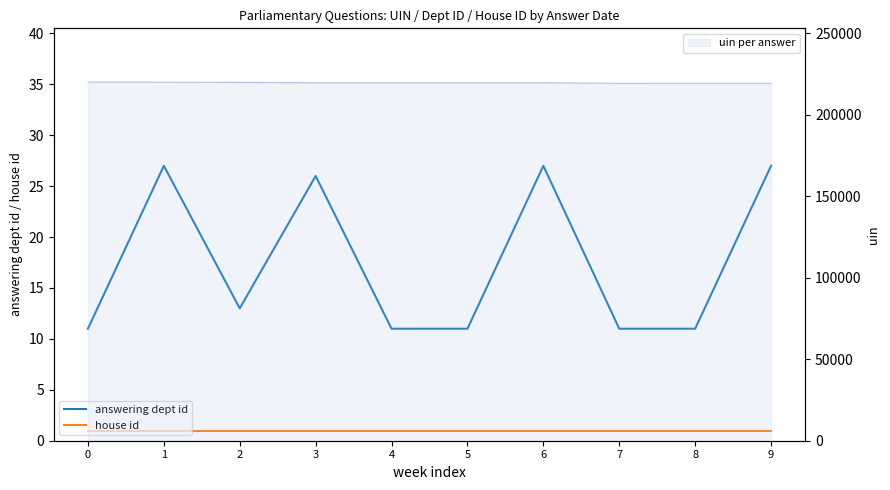

True or false: answering dept id and uin cross at least once.

False